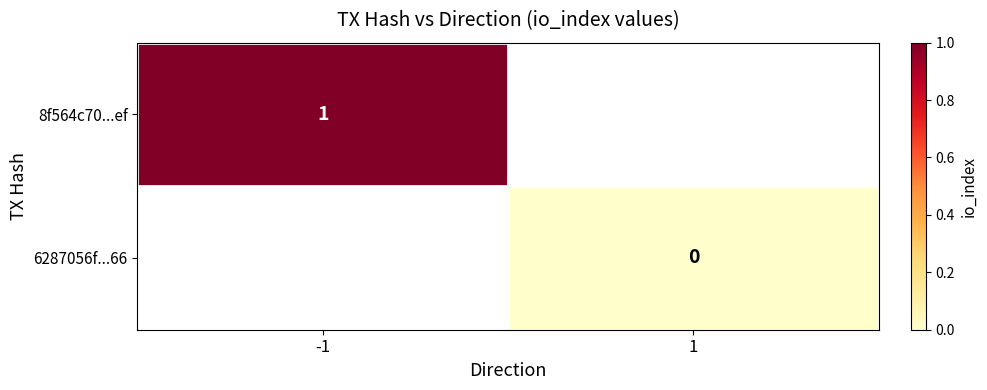

The value of 8f564c70...ef at -1 is 0. True or false?

False